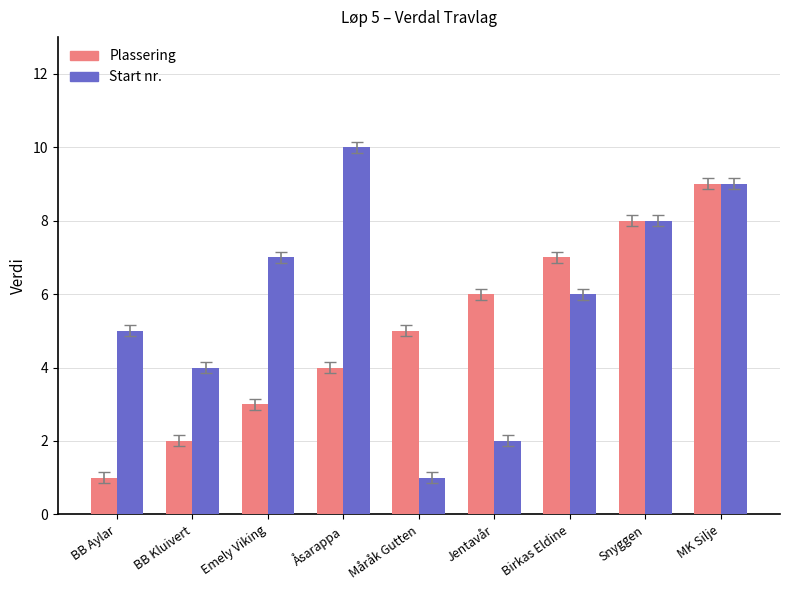

Between Jentavår and MK Silje, which series saw the biggest shift?

Start nr.